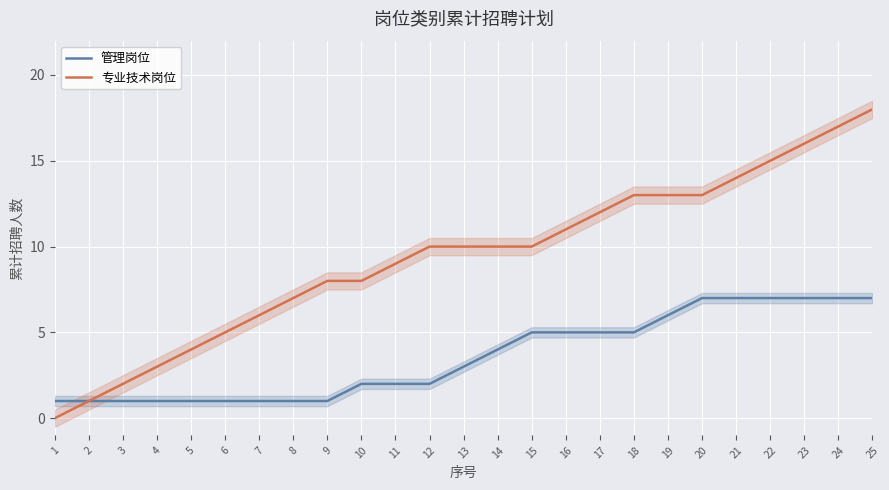

True or false: 专业技术岗位 has a value of 3 at 15.

False